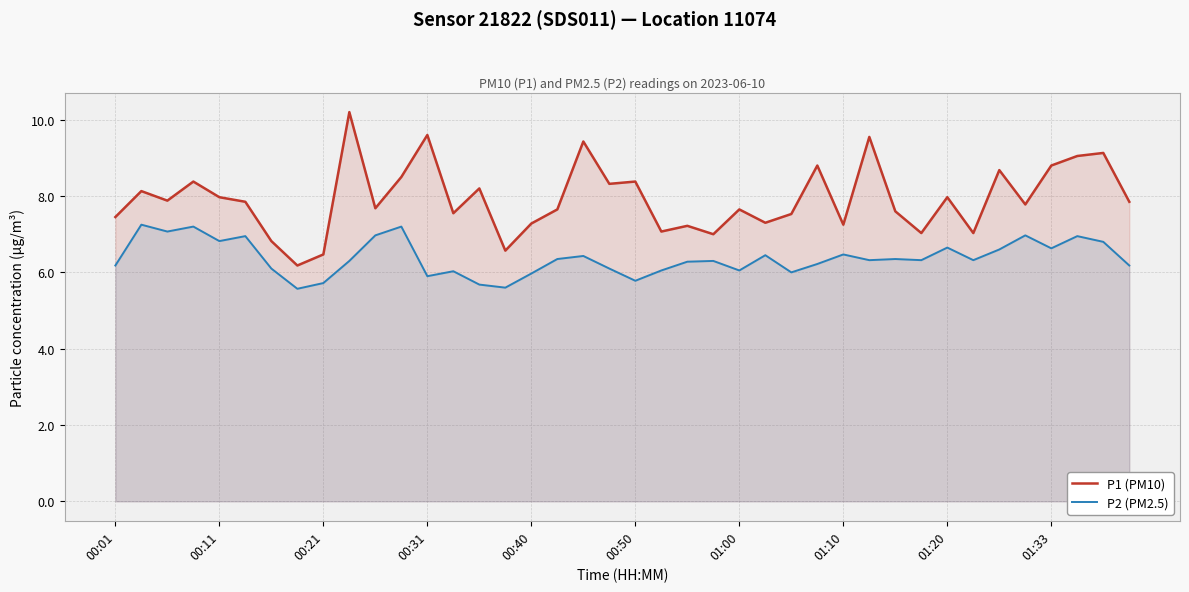

What is the greatest value displayed?

10.2